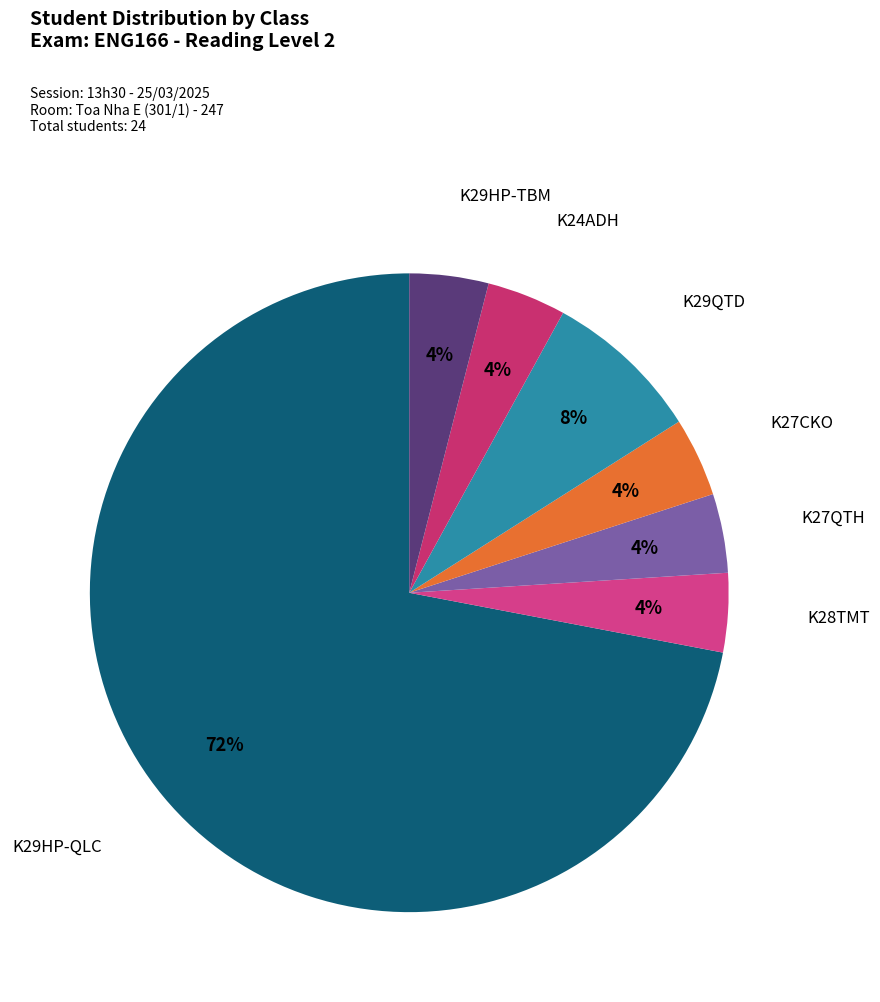

Count the number of slices in the pie.

7